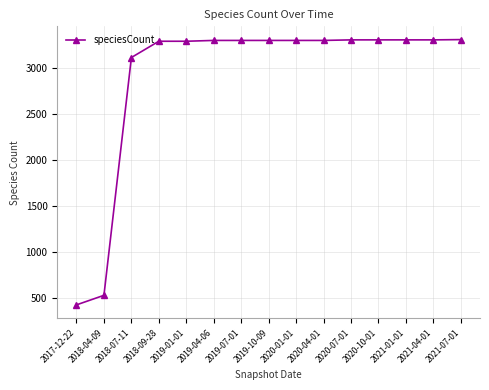

Approximately how many times larger is the value at 2017-12-22 compared to 2020-10-01?

0.1